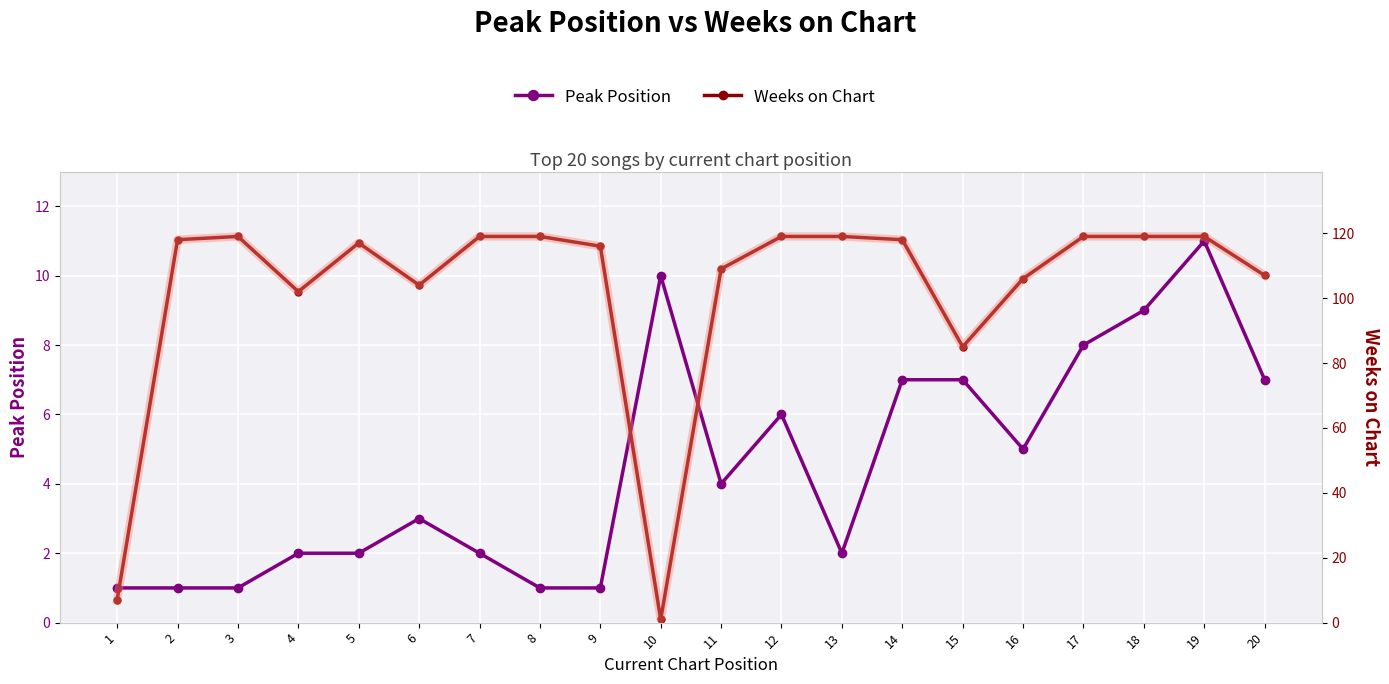

Which series ends up on top after the final intersection of Peak Position and Weeks on Chart?

Weeks on Chart